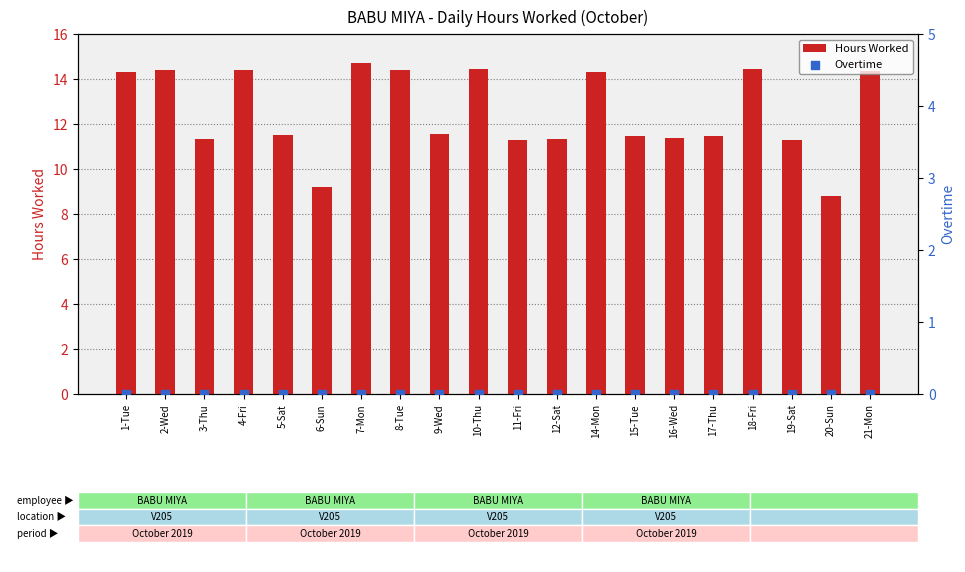

Which series reaches the minimum Y coordinate?

Overtime